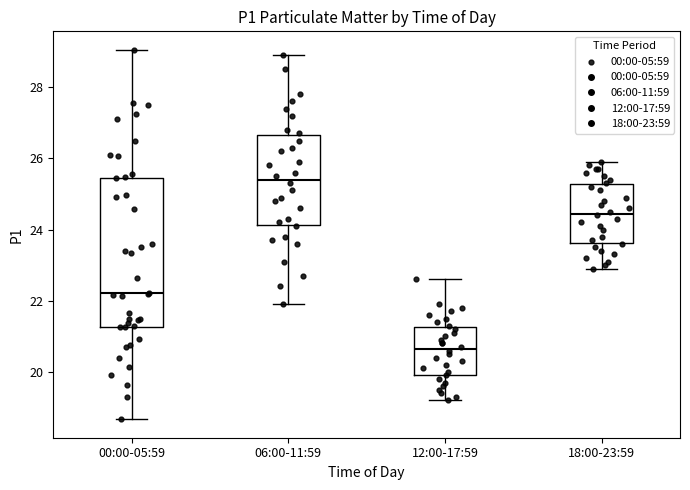

Reading left to right, transcribe this box plot: for each box, give where its median line is, the range the box spans, and where its two whiskers end, as read against the y-axis. The values are not printed on the chart, so give them approximately, as read against the axis.

00:00-05:59: median 22.2, box 21.2 to 25.4, whiskers 18.6 to 29.0
06:00-11:59: median 25.4, box 24.2 to 26.6, whiskers 22.0 to 29.0
12:00-17:59: median 20.6, box 20.0 to 21.2, whiskers 19.2 to 22.6
18:00-23:59: median 24.4, box 23.6 to 25.2, whiskers 23.0 to 26.0